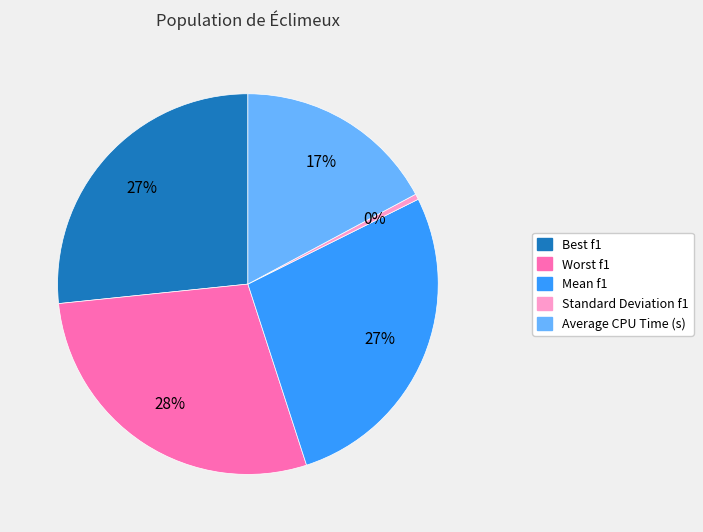

What is the largest slice in the pie chart?

Worst f1